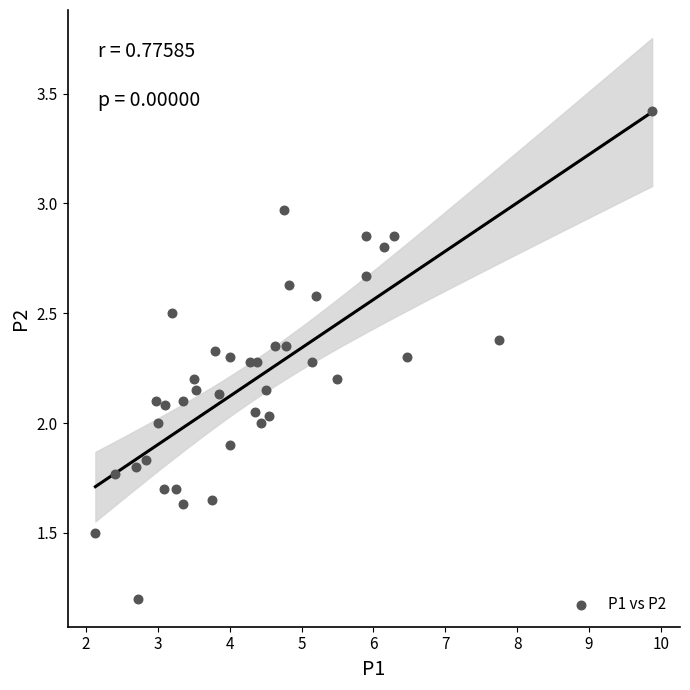

What is the range of X values (max minus min)?

7.8